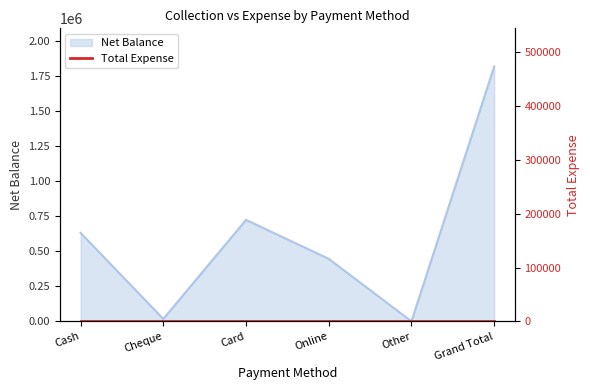

How many positive values are there?

5